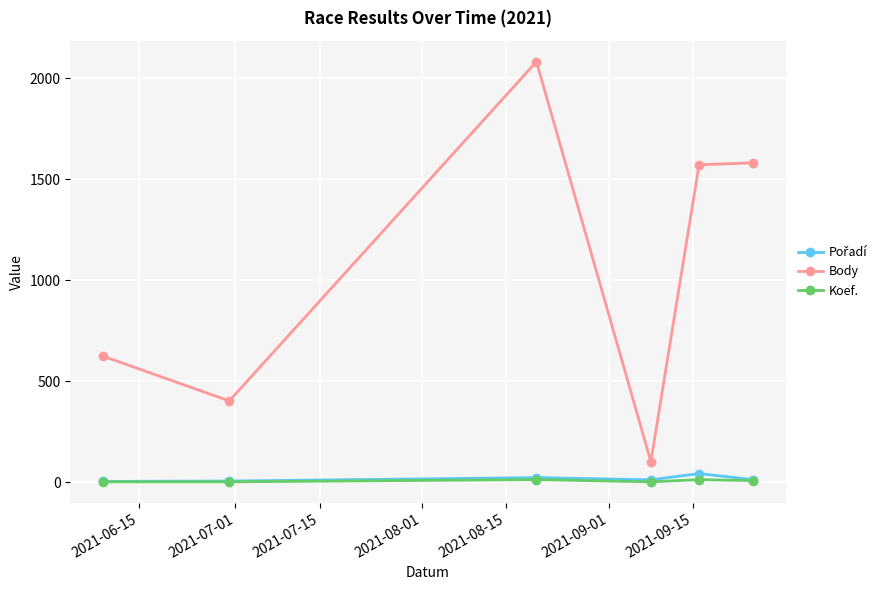

Which series has the largest range (max minus min)?

Body